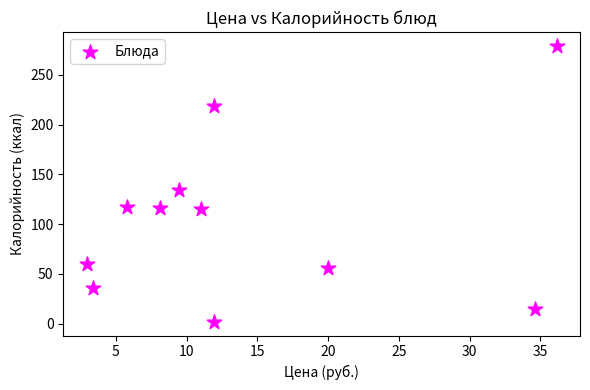

What is the range of Y values (max minus min)?

277.3